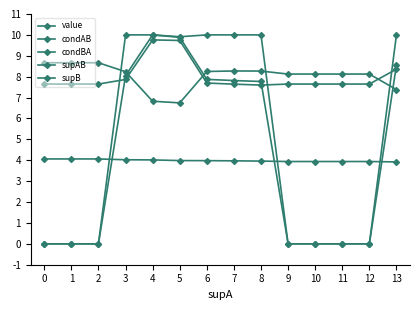

Is it true that condAB equals 10.8 at 3?

False